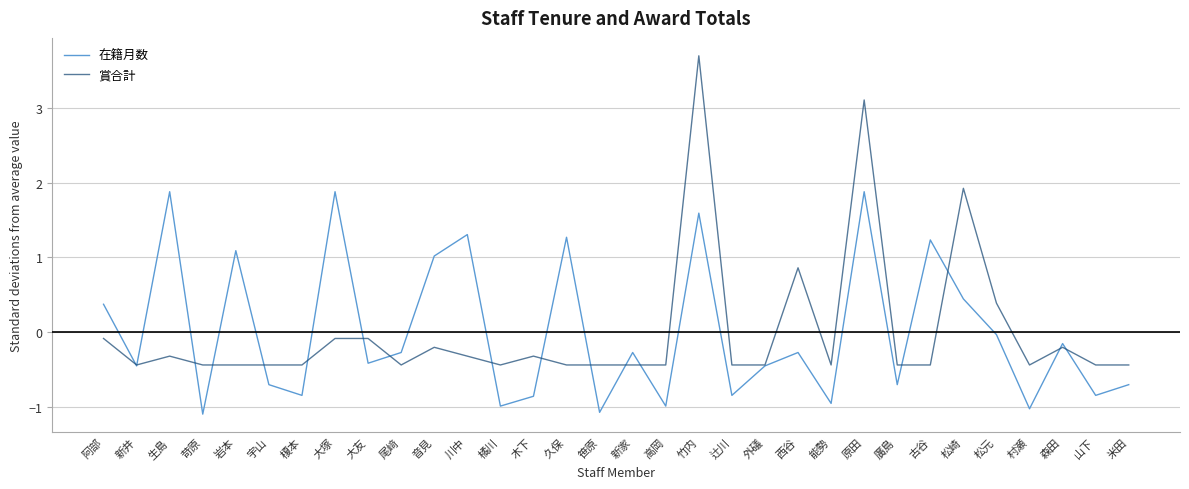

Which series has the widest spread of values?

賞合計